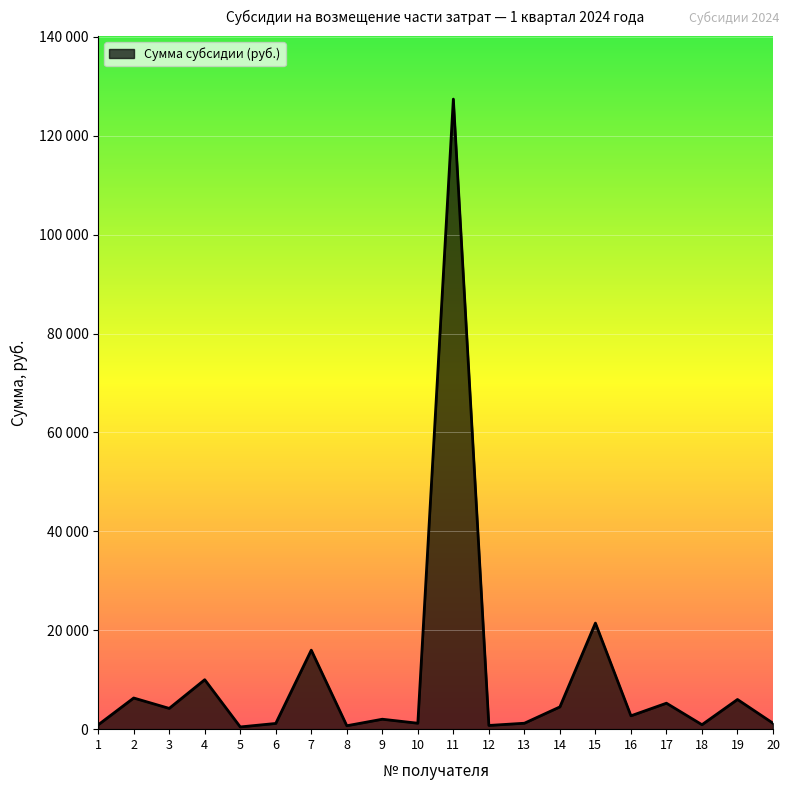

Where is the first local minimum?

3